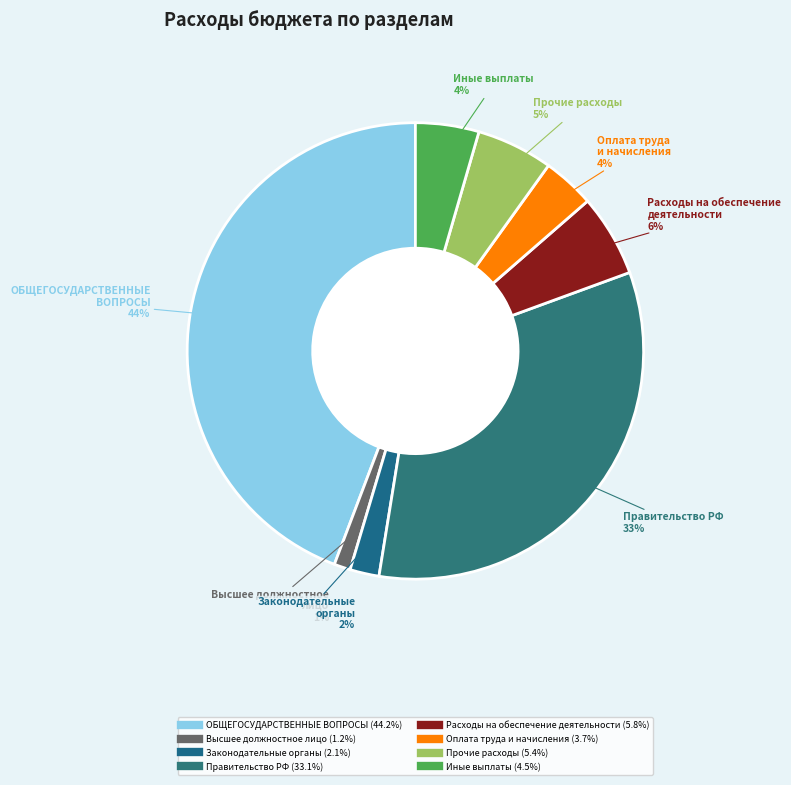

To the nearest percent, what is the difference between the largest and smallest slice percentages?

43%